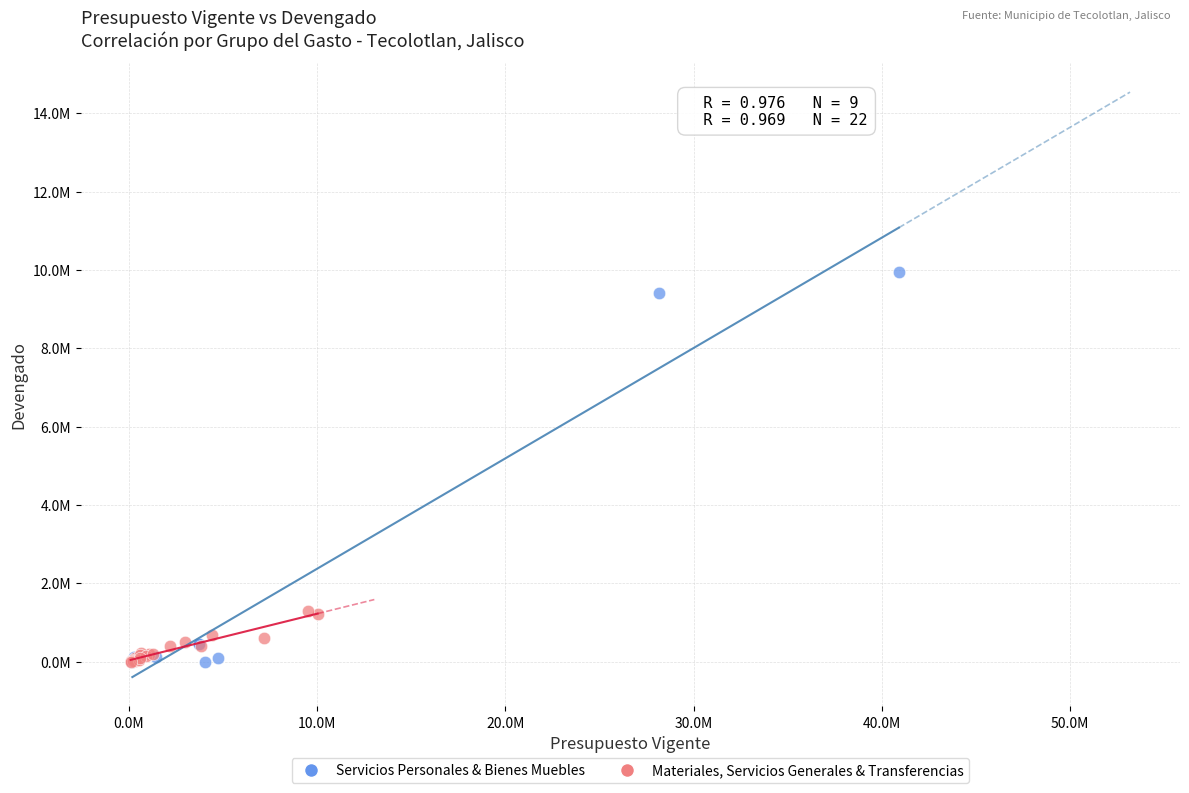

Which series contains the highest Y value?

Servicios Personales & Bienes Muebles